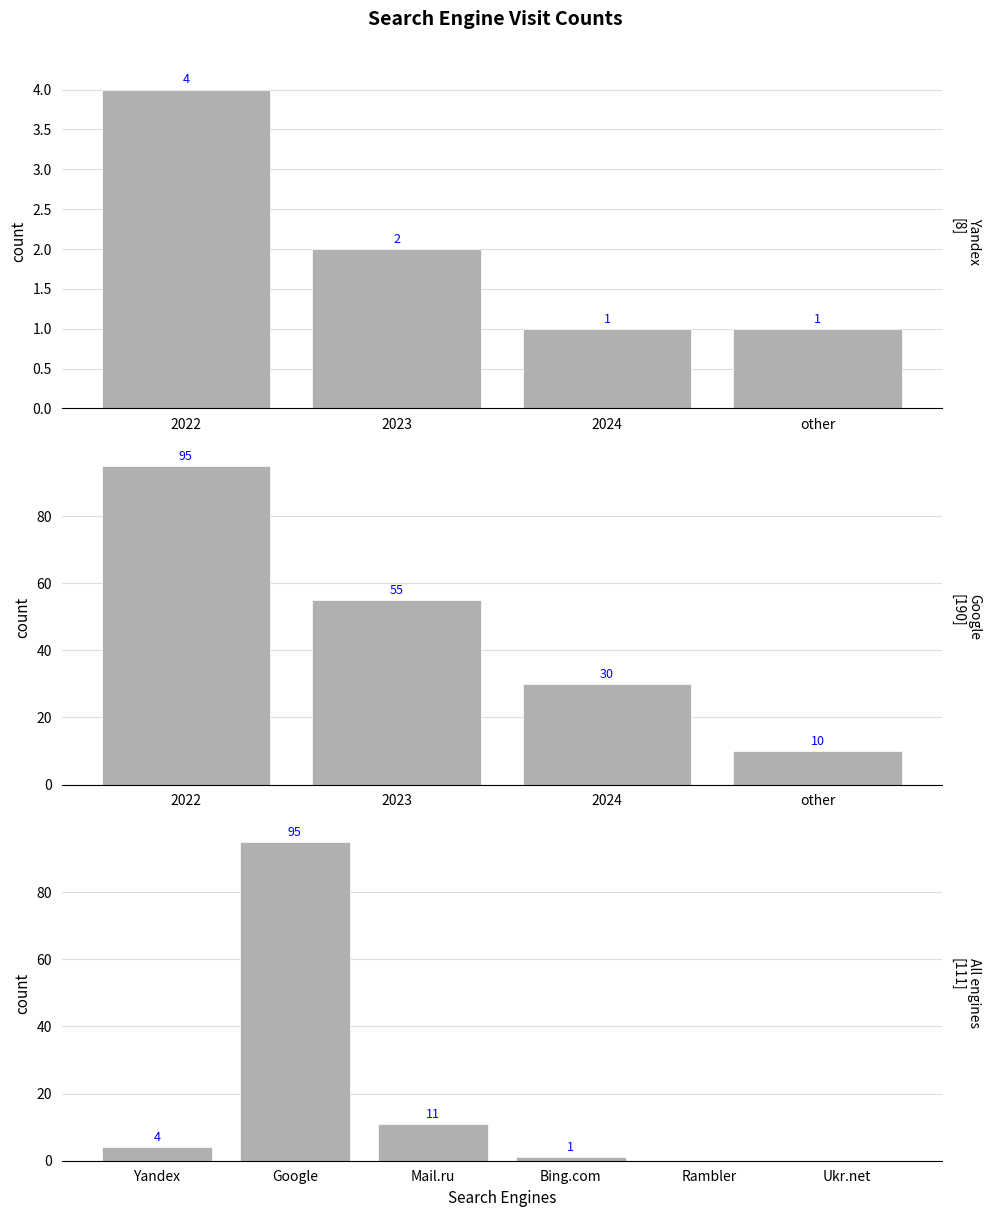

Which series changed the most between Mail.ru and Ukr.net?

Yandex